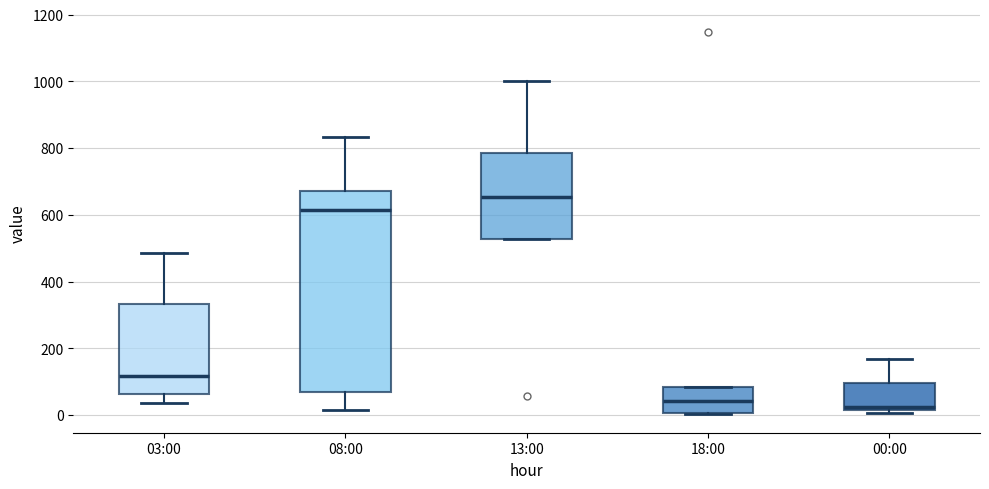

Where is the upper edge of the box for 13:00 on the y-axis? The values are not printed on the chart, so give them approximately, as read against the axis.

780